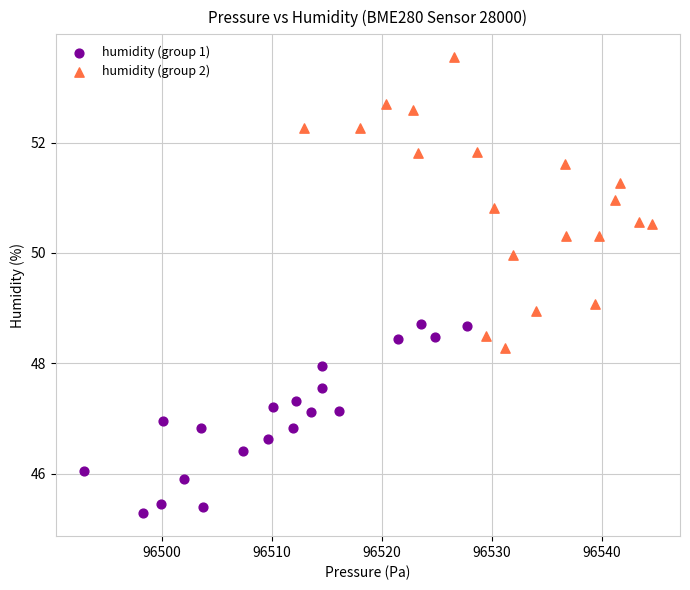

What are all the series names shown in the legend?

humidity (group 1), humidity (group 2)